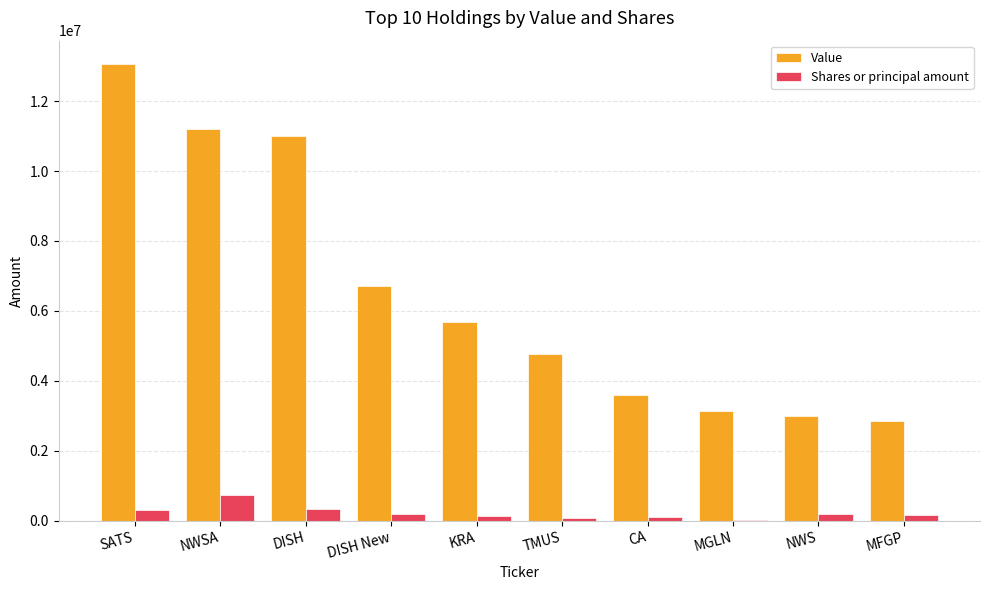

What is the difference between the Shares or principal amount values at SATS and CA?

193555